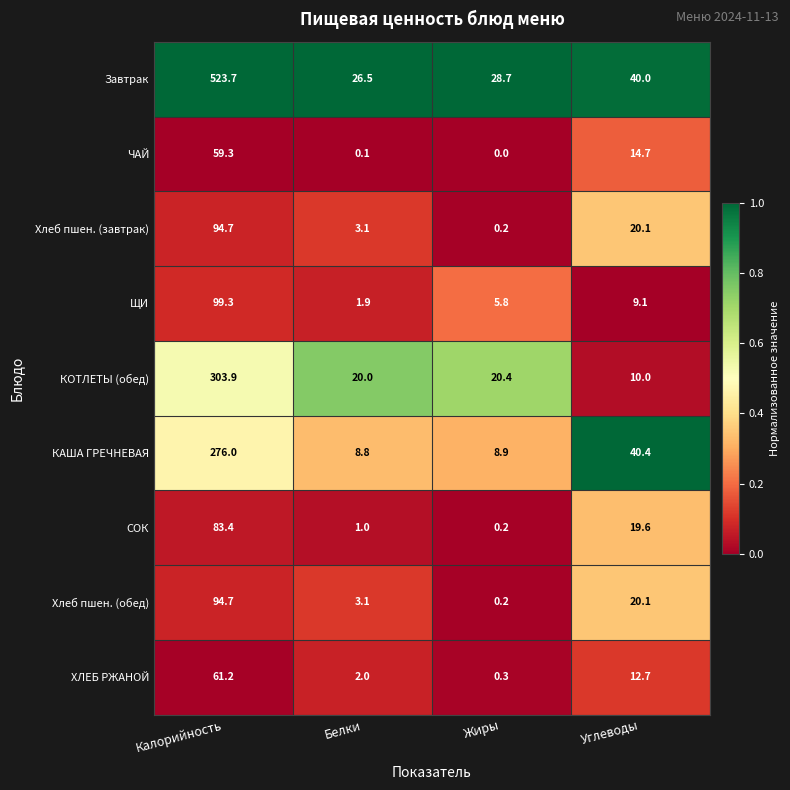

Which series has the largest range (max minus min)?

Завтрак